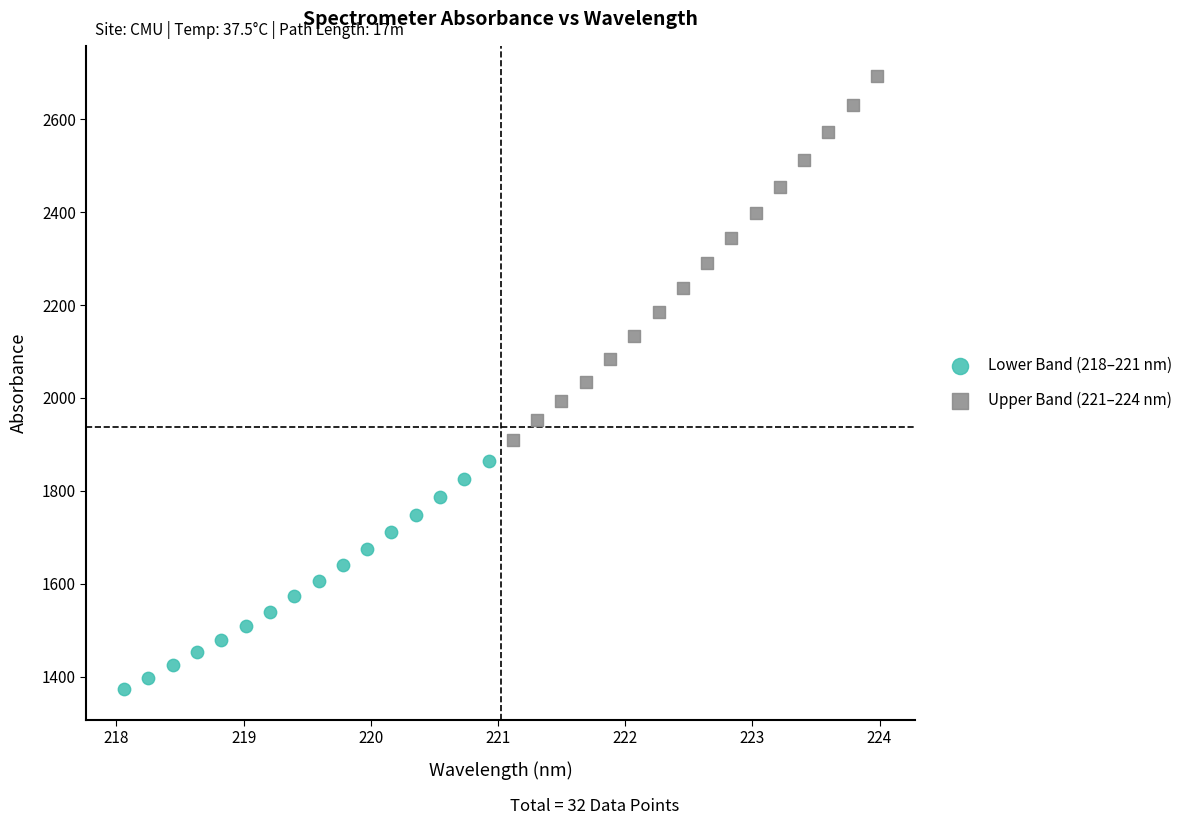

Which series reaches the maximum Y coordinate?

Upper Band (221–224 nm)